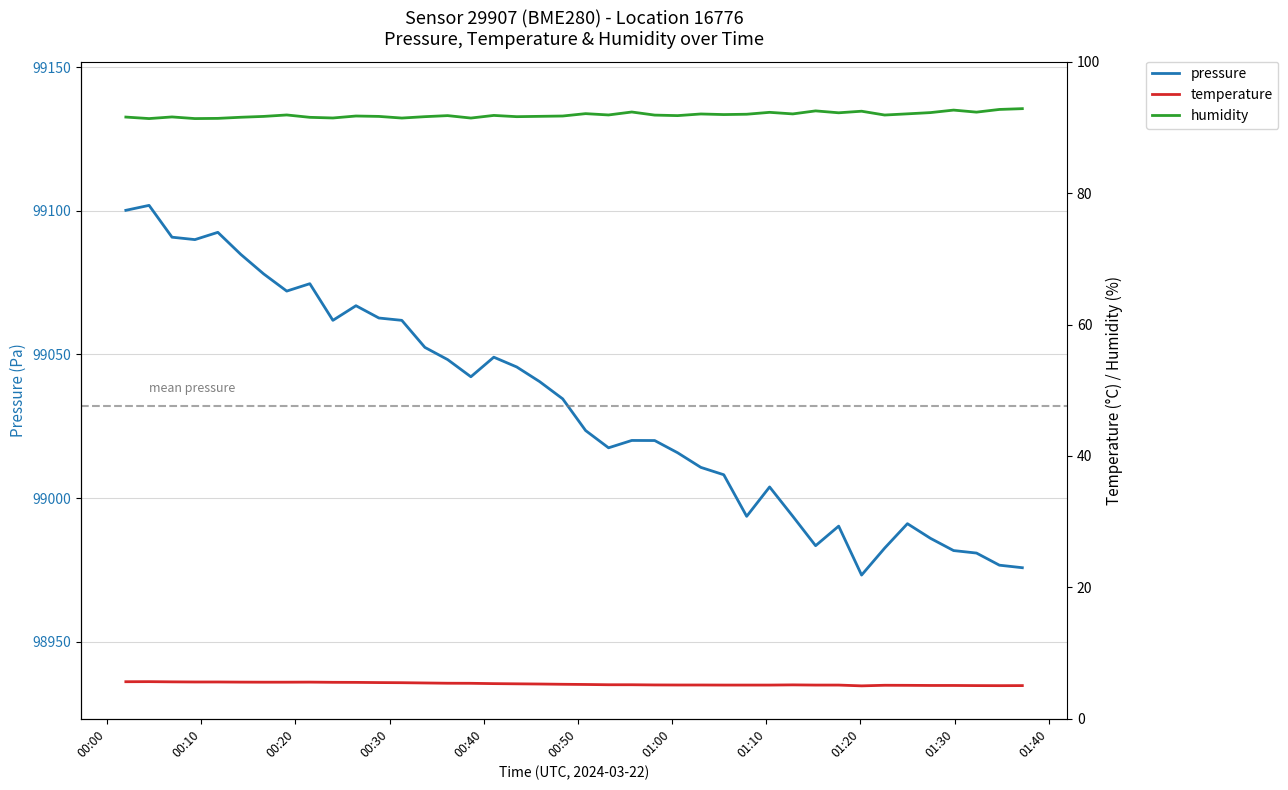

Is the value of humidity at 32 greater than the value of temperature at 11?

Yes